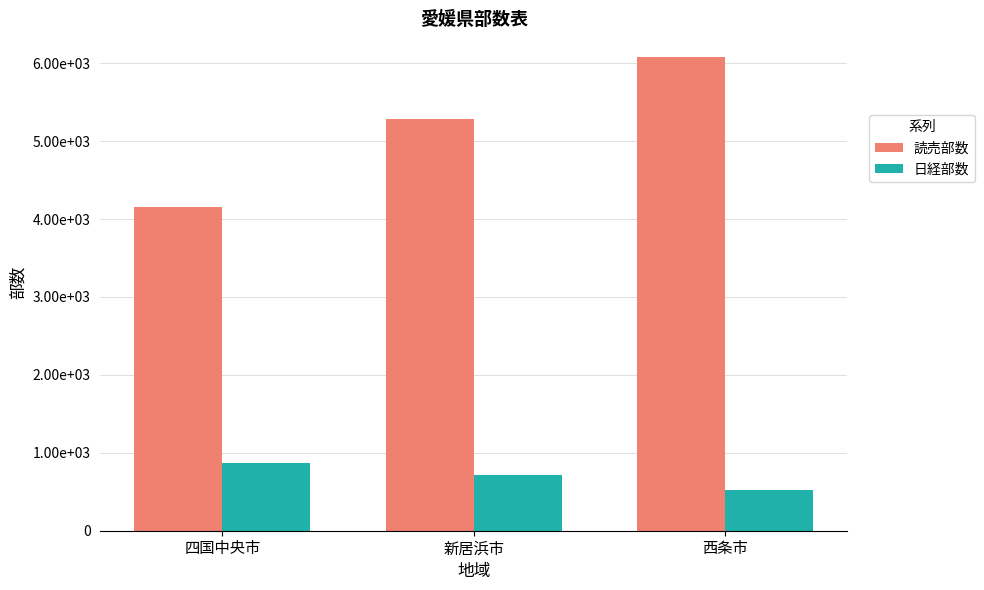

What is the sum of the 読売部数 values at 四国中央市 and 新居浜市?

9430